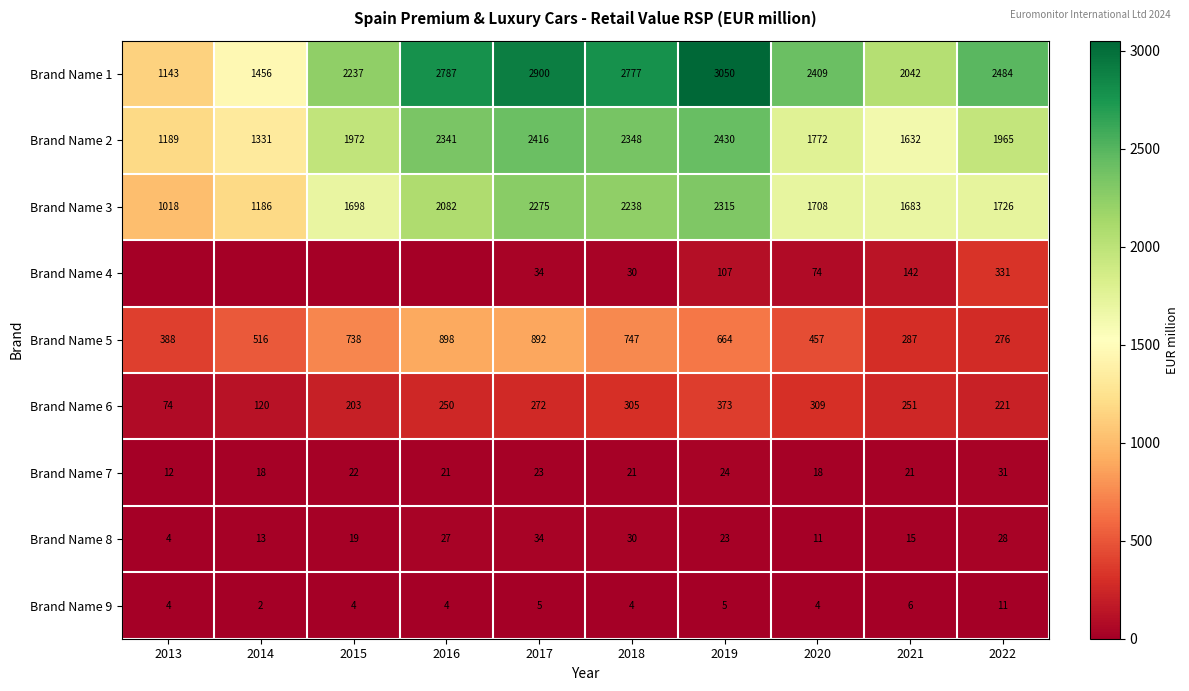

What is the lowest value of the Brand Name 7 series?

12